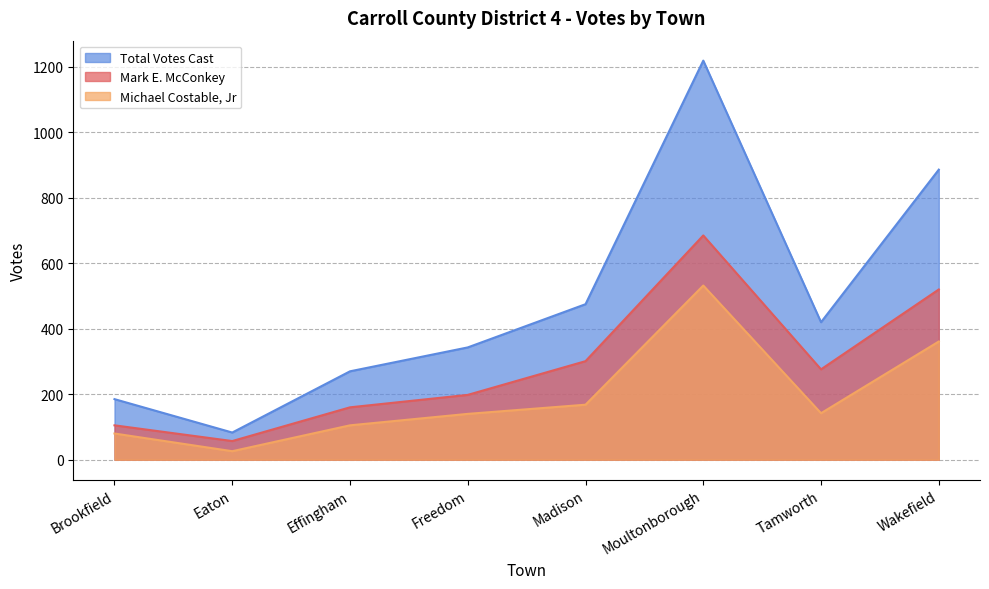

Which category has the lowest value across all series?

Eaton